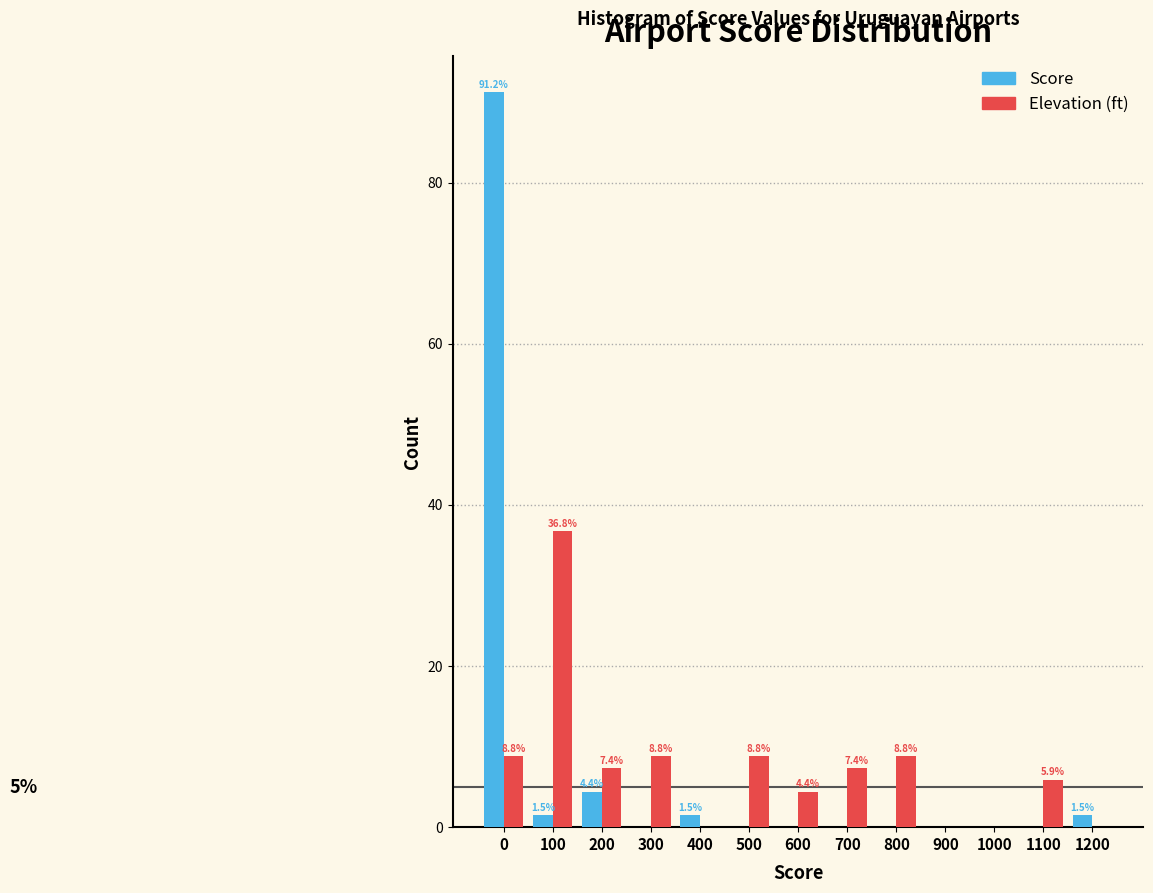

Reading right to left, what are all the values shown in this chart?

Score: 1200=1.5	1100=0.0	1000=0.0	900=0.0	800=0.0	700=0.0	600=0.0	500=0.0	400=1.5	300=0.0	200=4.4	100=1.5	0=91.2
Elevation (ft): 1200=0.0	1100=5.9	1000=0.0	900=0.0	800=8.8	700=7.4	600=4.4	500=8.8	400=0.0	300=8.8	200=7.4	100=36.8	0=8.8